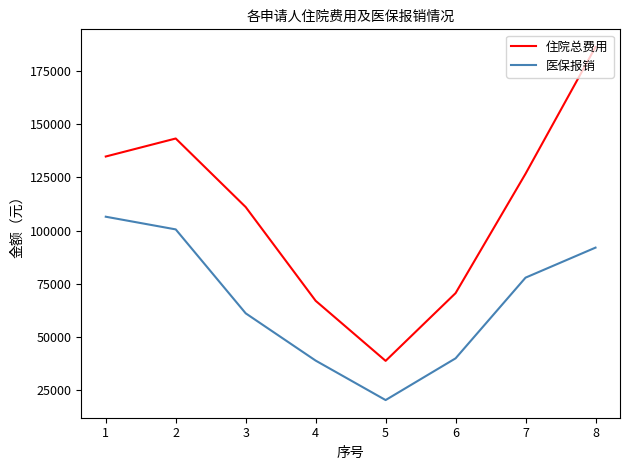

Where does the 医保报销 series first go above 77819?

1